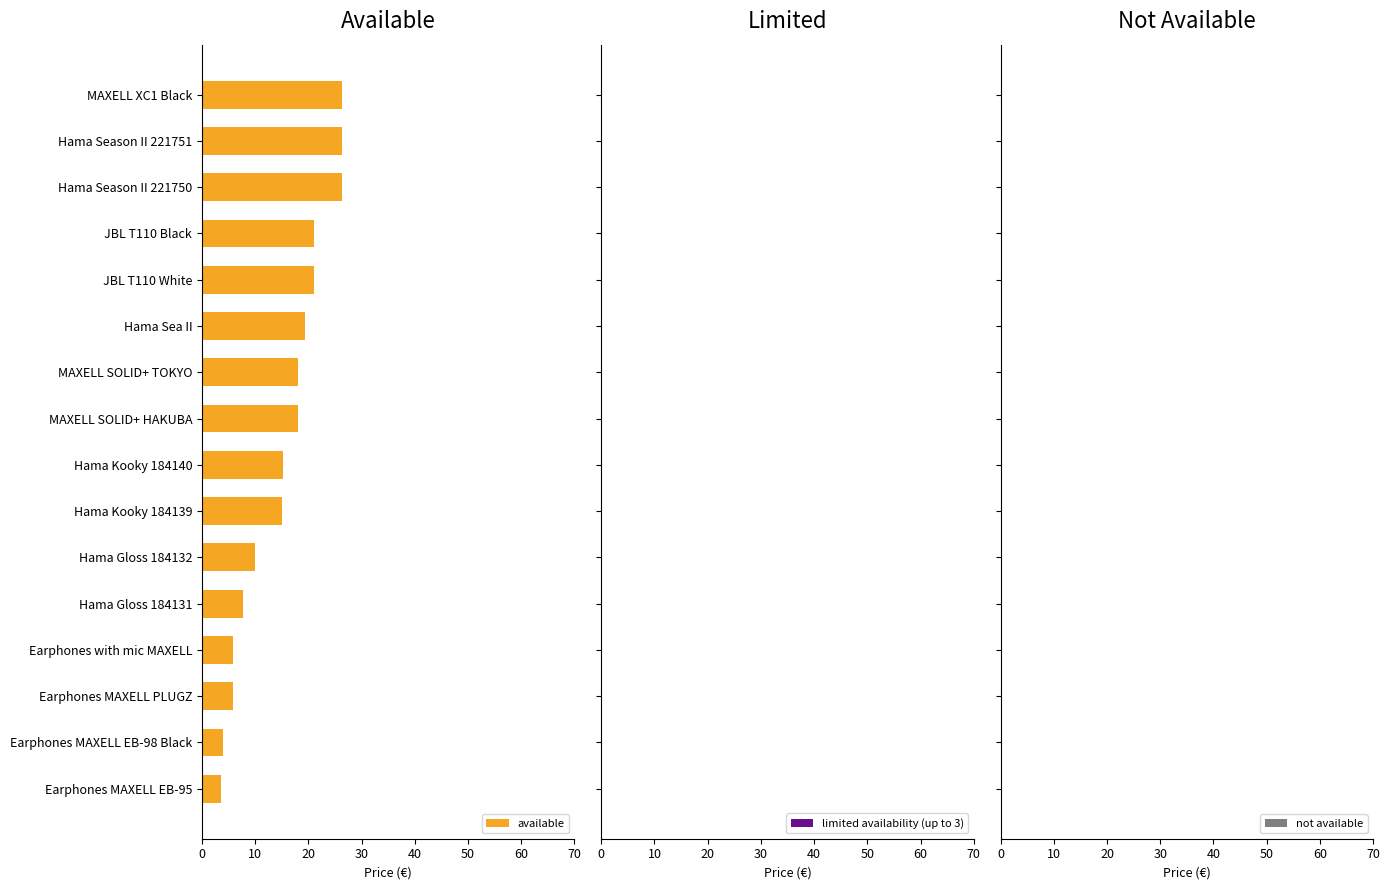

What is the sum of all values?

243.7